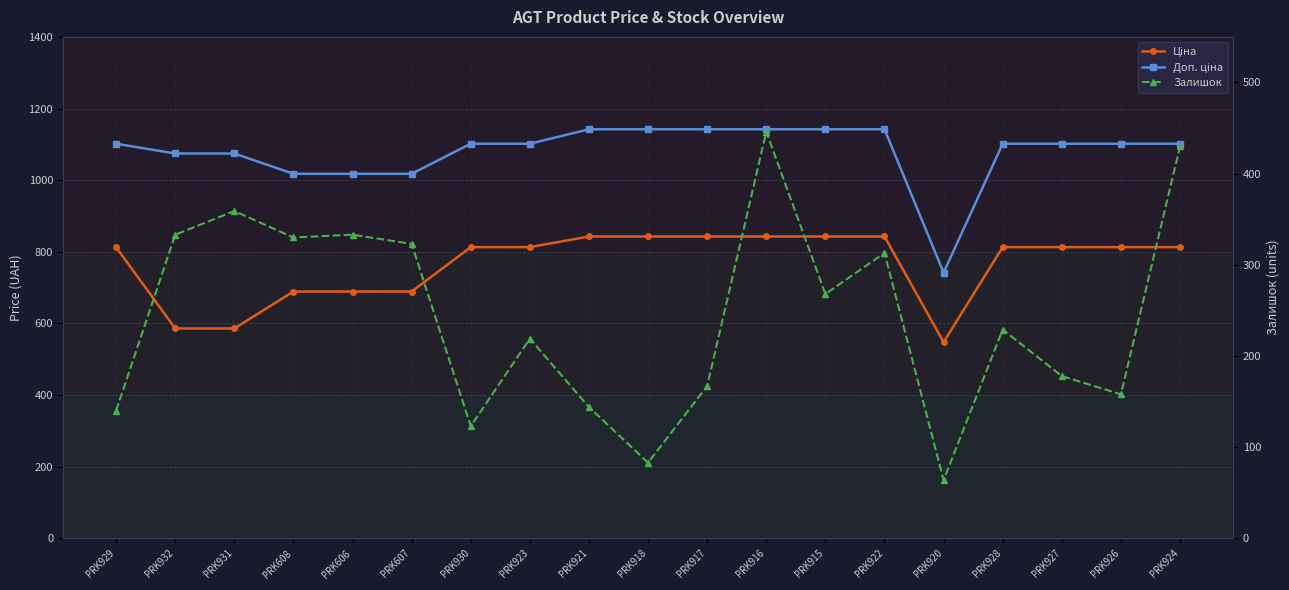

Is it true that Доп. ціна equals 753.0 at PRK922?

False